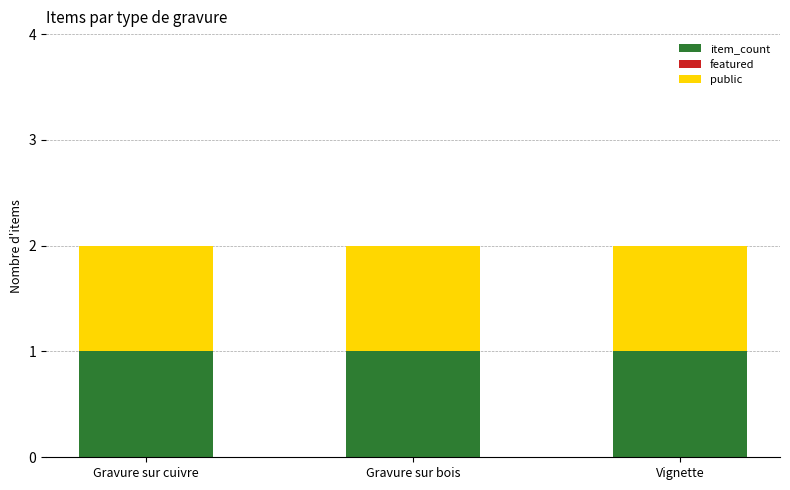

How many distinct data groups are displayed?

3